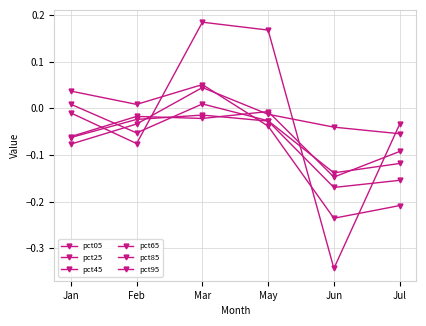

How many interior local peaks does the pct45 series have?

1